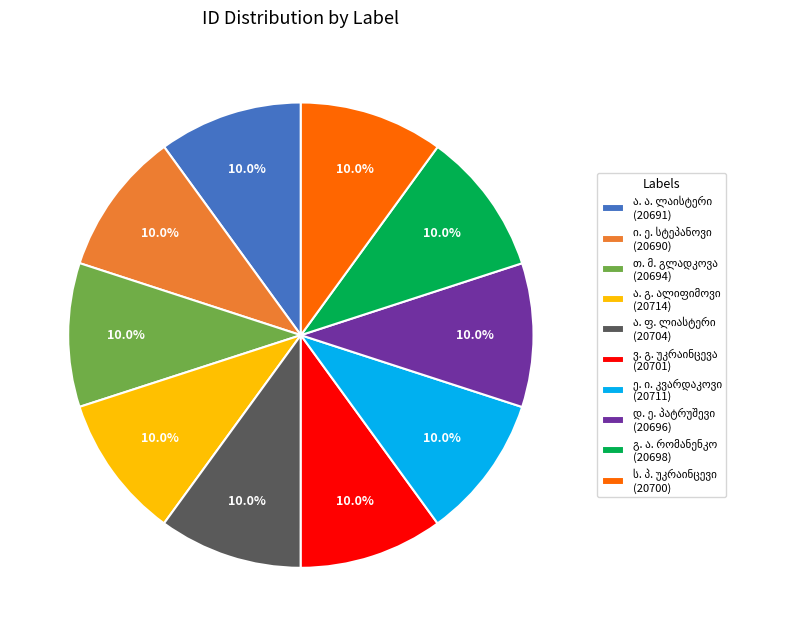

How many slices are in this pie chart?

10